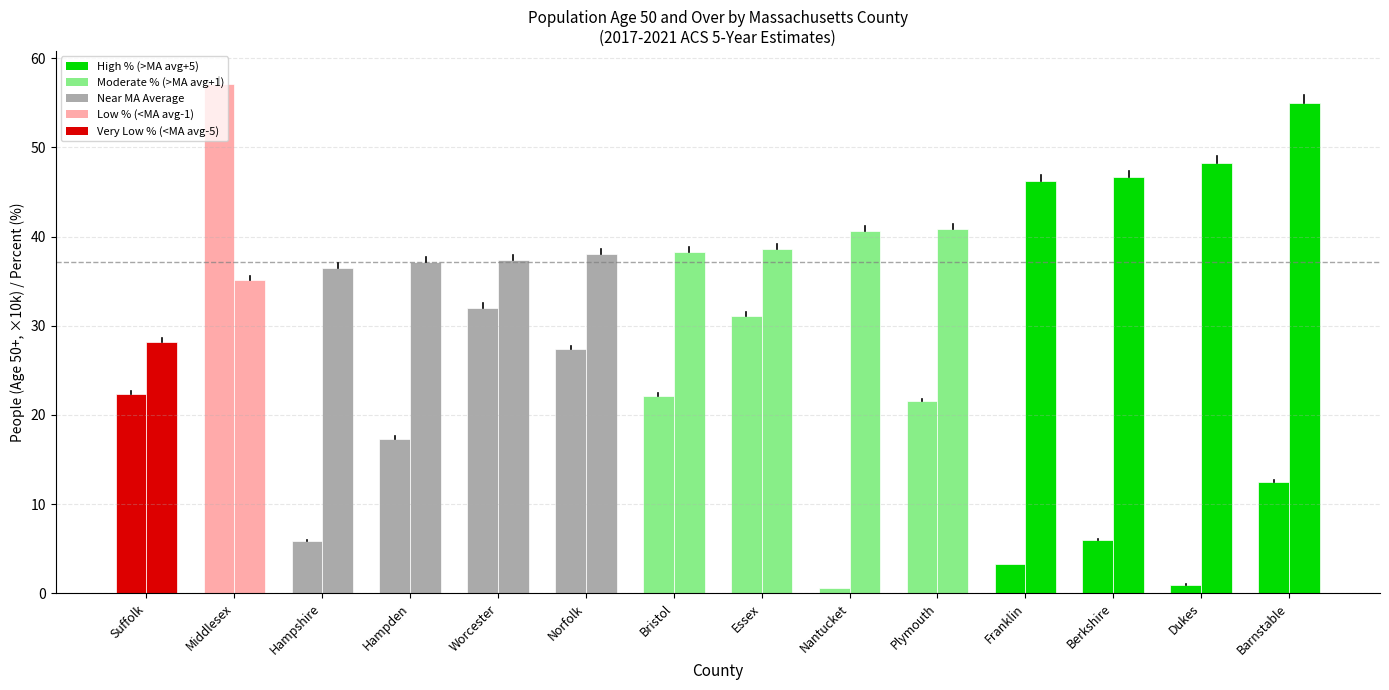

What is the total value across all series at Barnstable?

67.5